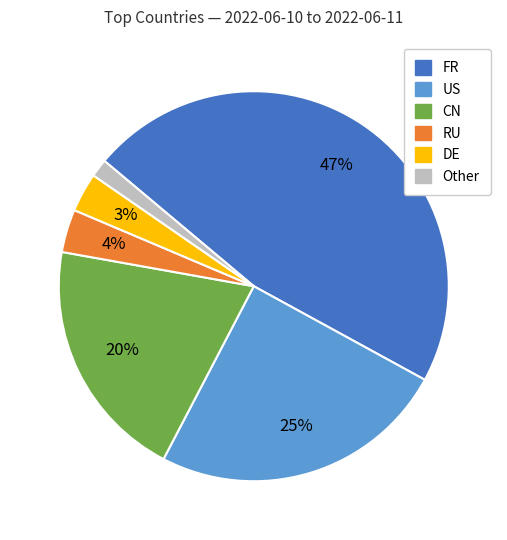

To the nearest percent, what is the average slice percentage?

17%